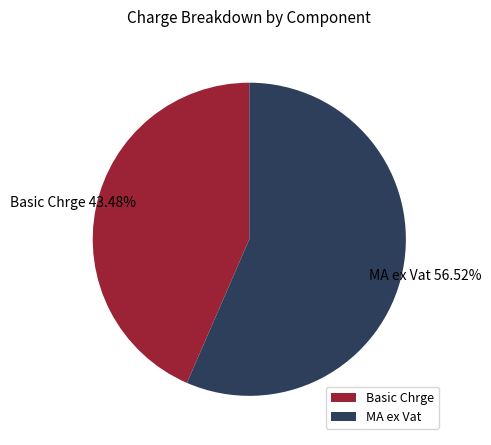

Rank the categories by value from lowest to highest.

Basic Chrge, MA ex Vat